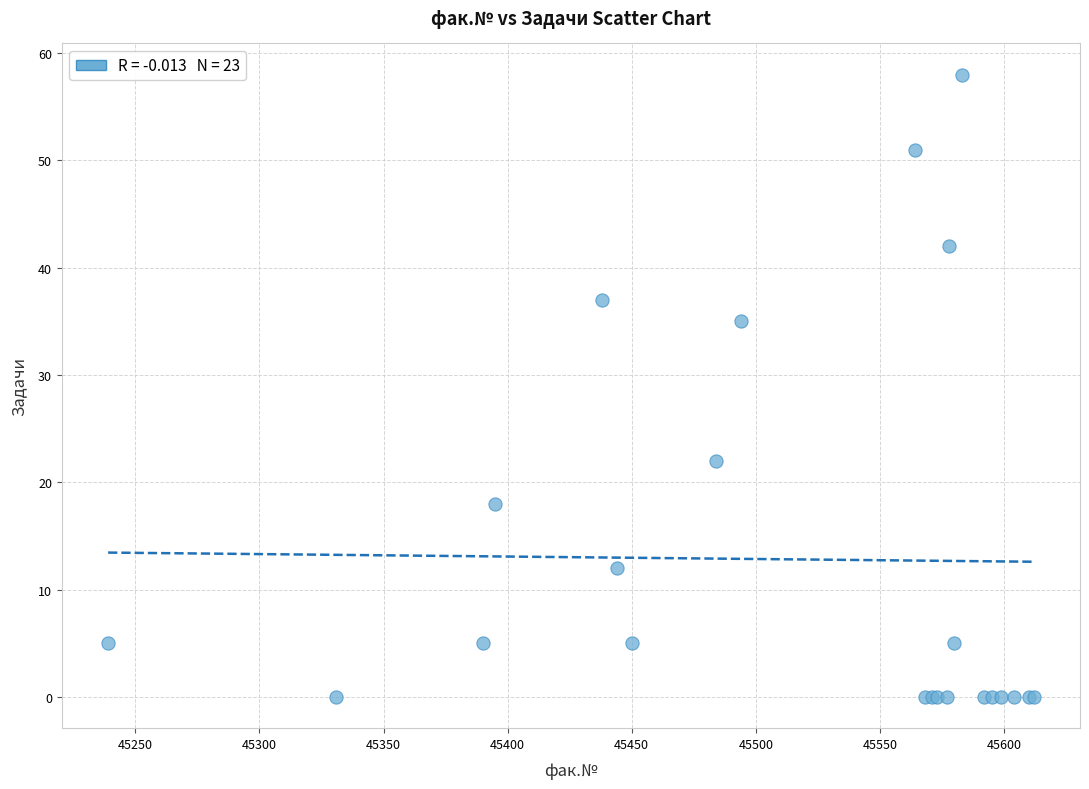

What Y value in the scatter plot is closest to 29?

35